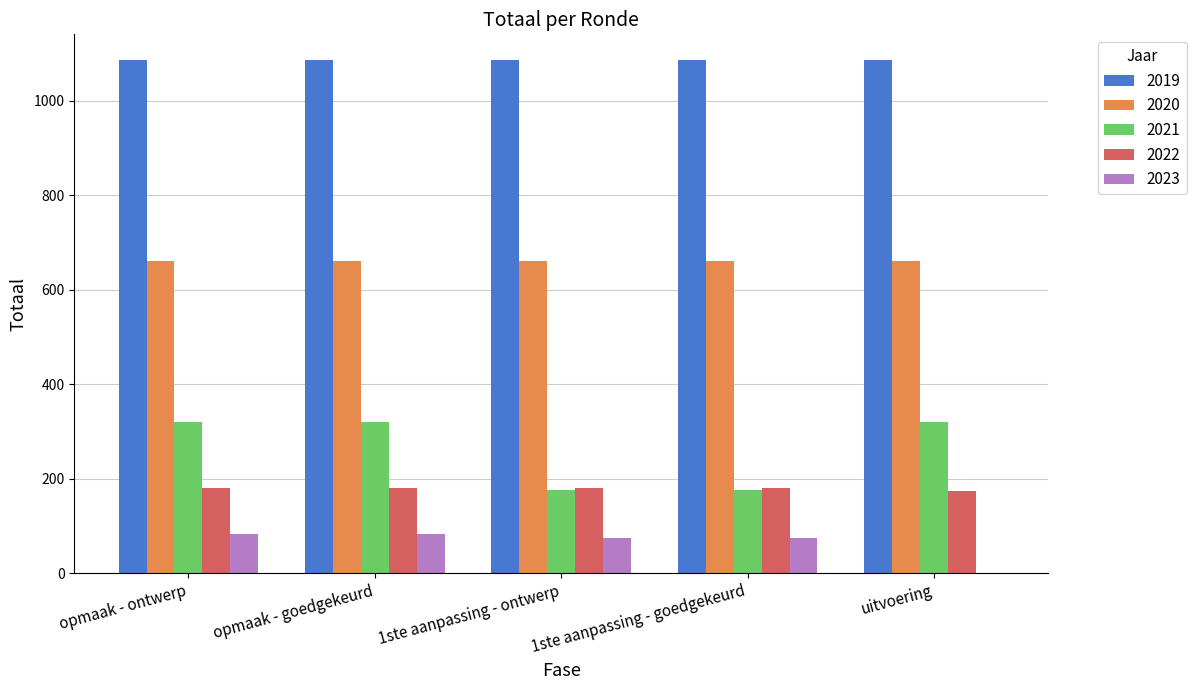

How many groups of bars are there?

5